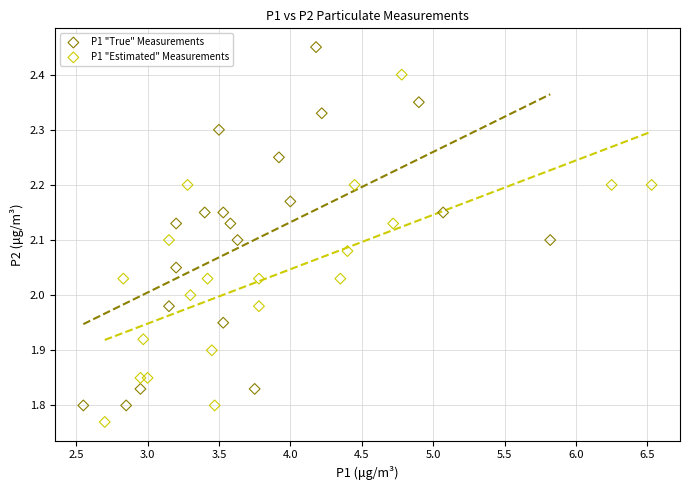

Which series contains the highest Y value?

P1 "True" Measurements